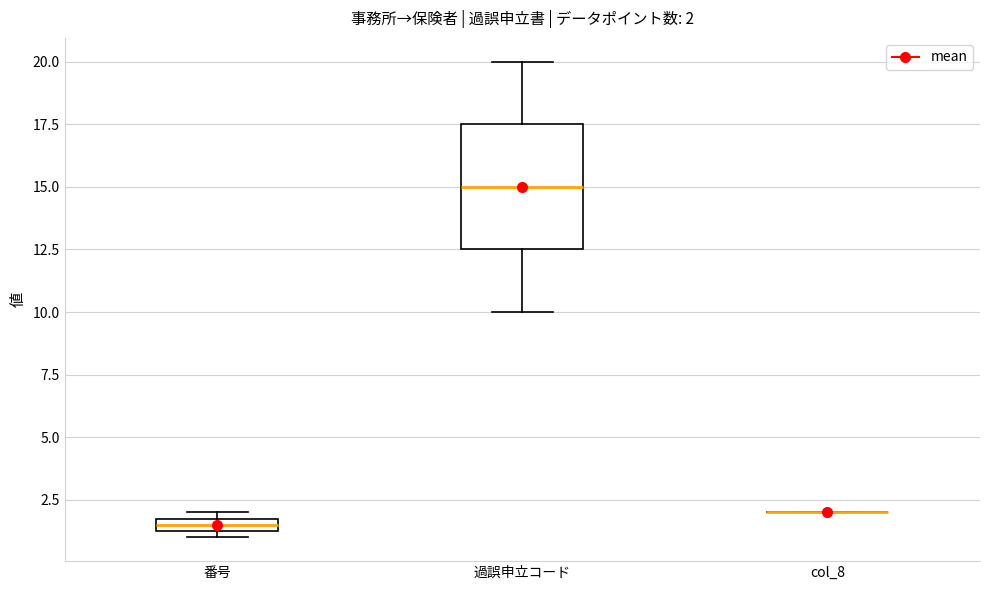

Comparing the boxes themselves (not the whiskers), which one is the tallest?

過誤申立コード